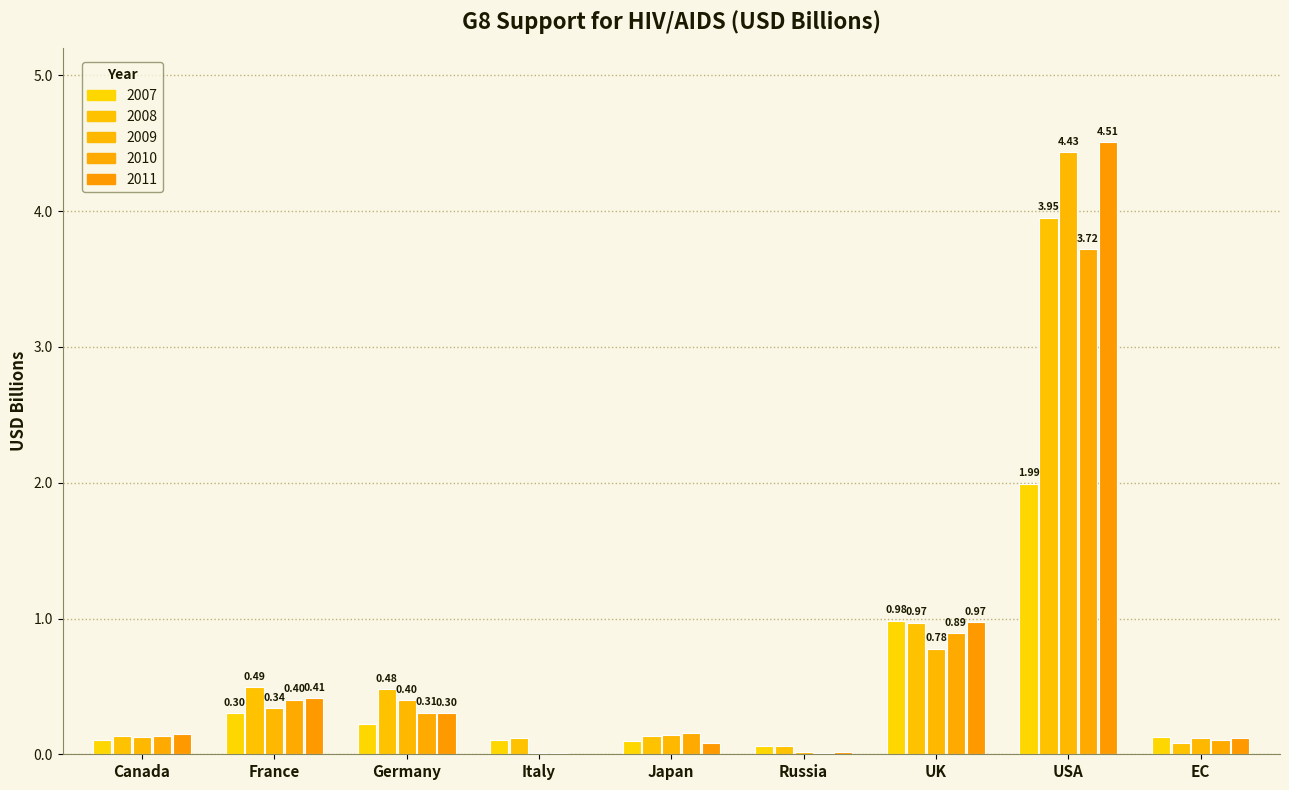

What is the greatest value displayed?

4.5